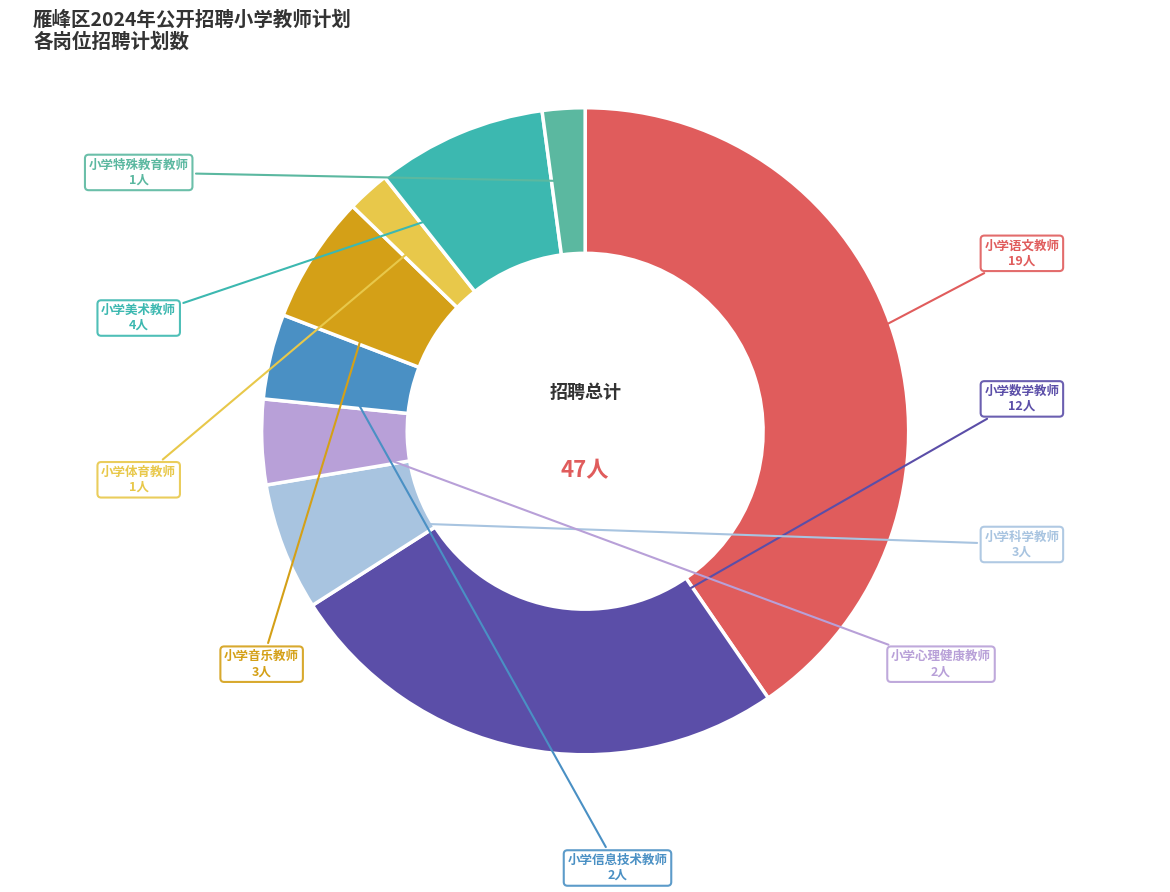

How many segments does this pie chart have?

9